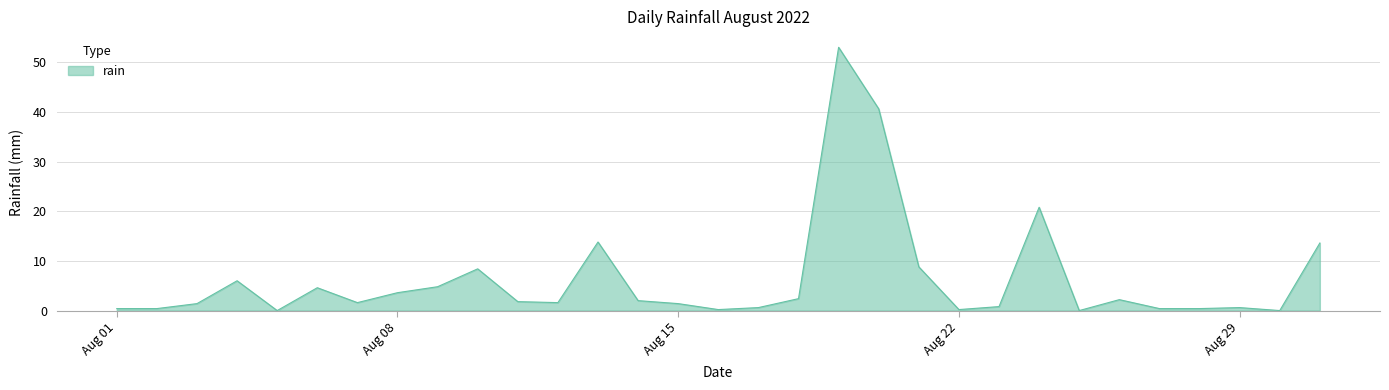

How many lines are shown in the chart?

1